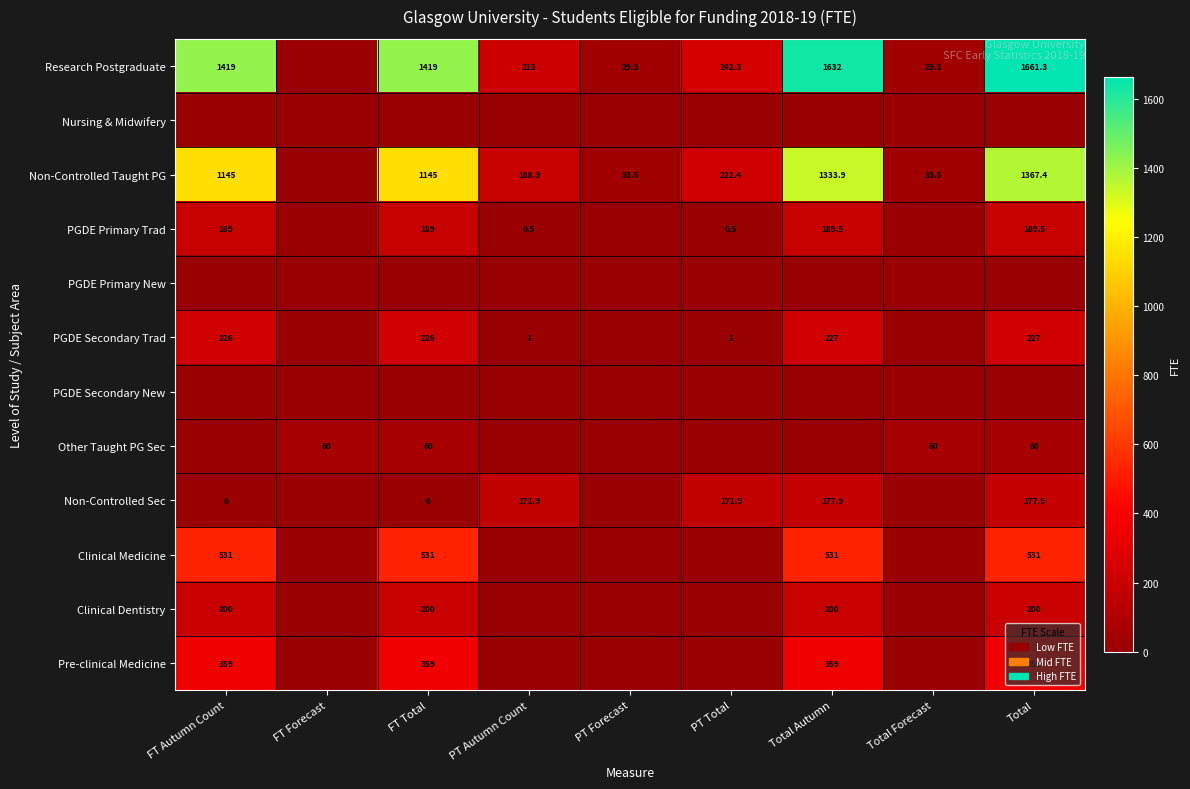

Is it true that Clinical Dentistry equals 109.3 at FT Total?

False